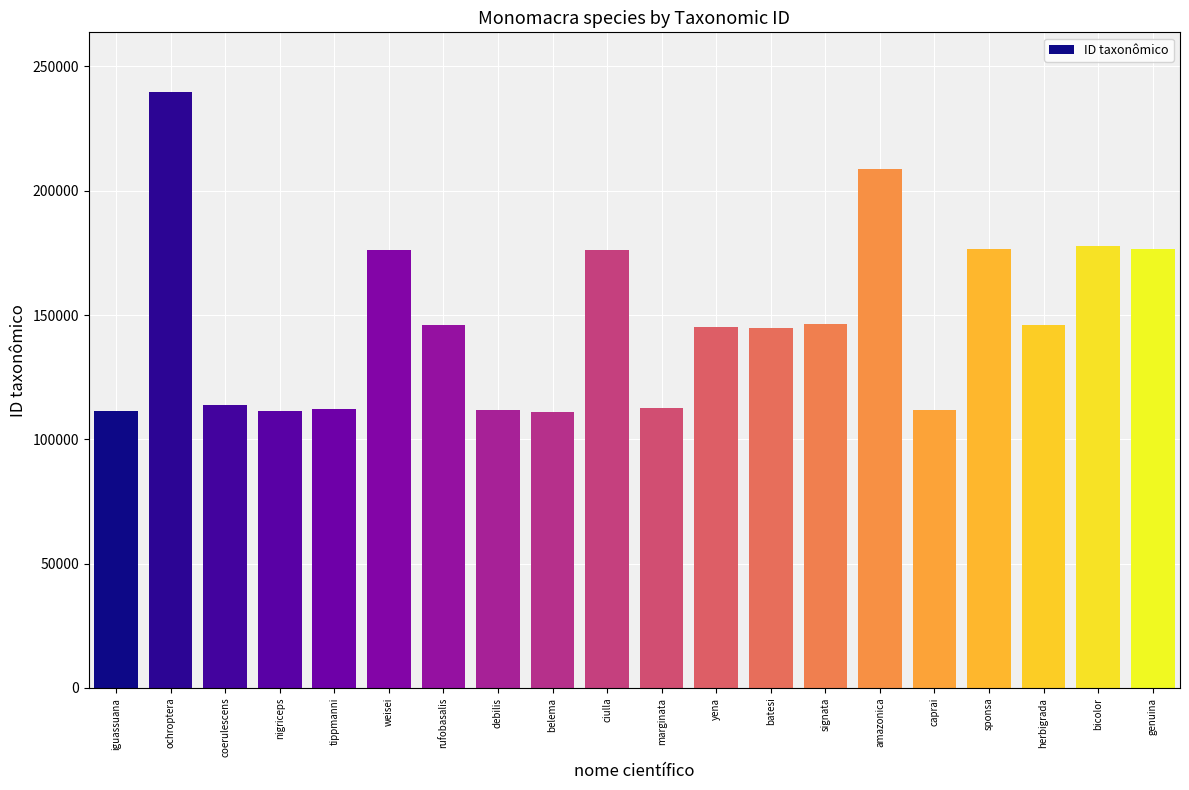

What value does the data have at caprai?

111897